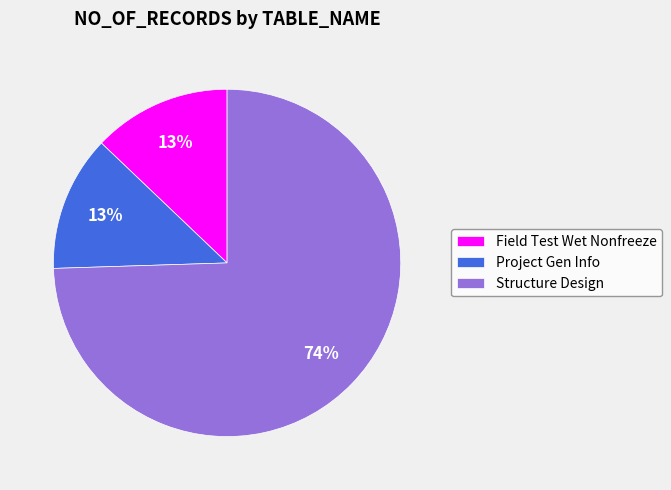

How many segments does this pie chart have?

3